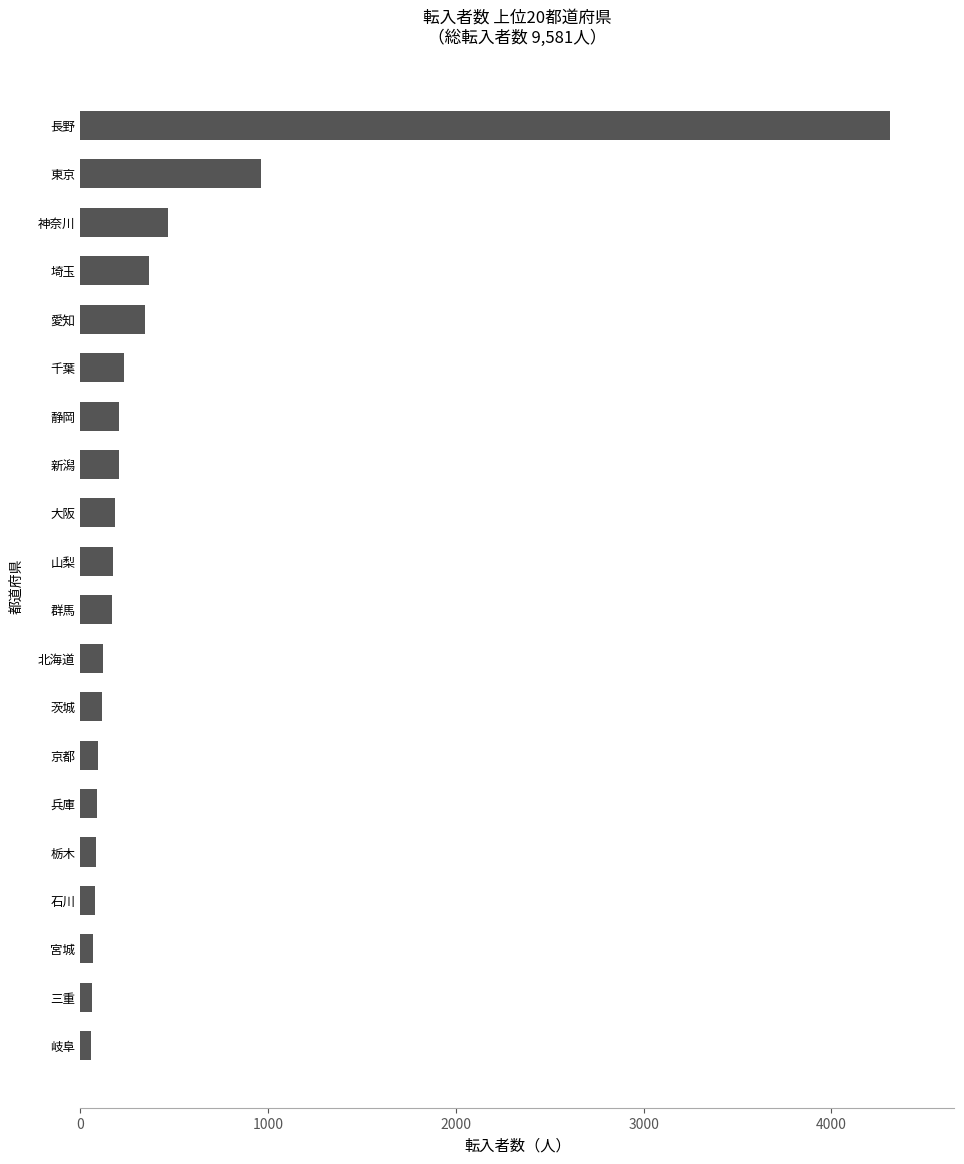

Is it true that the value at 千葉 is 233?

True